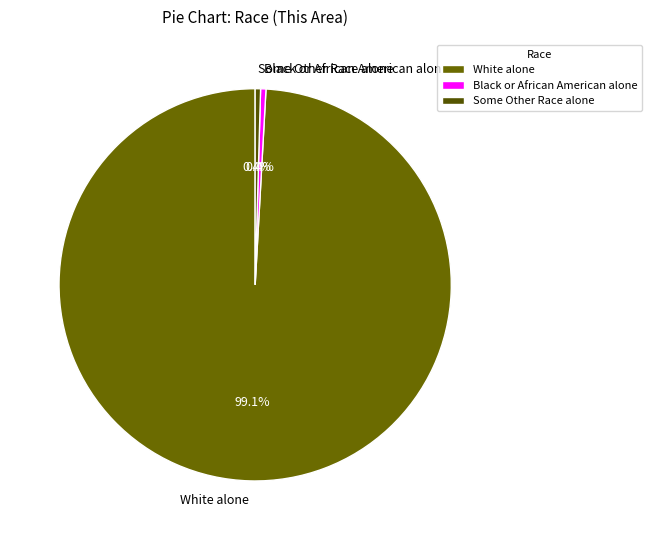

What is the majority slice?

White alone